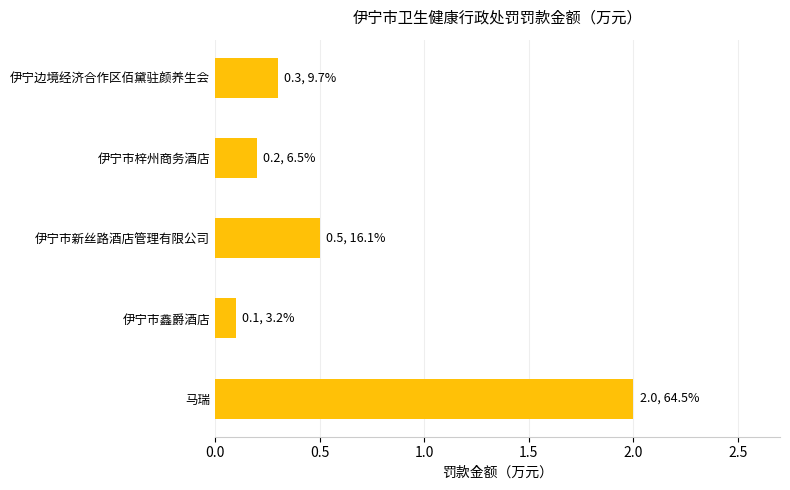

True or false: the data shows 0.3 at 伊宁边境经济合作区佰黛驻颜养生会.

True